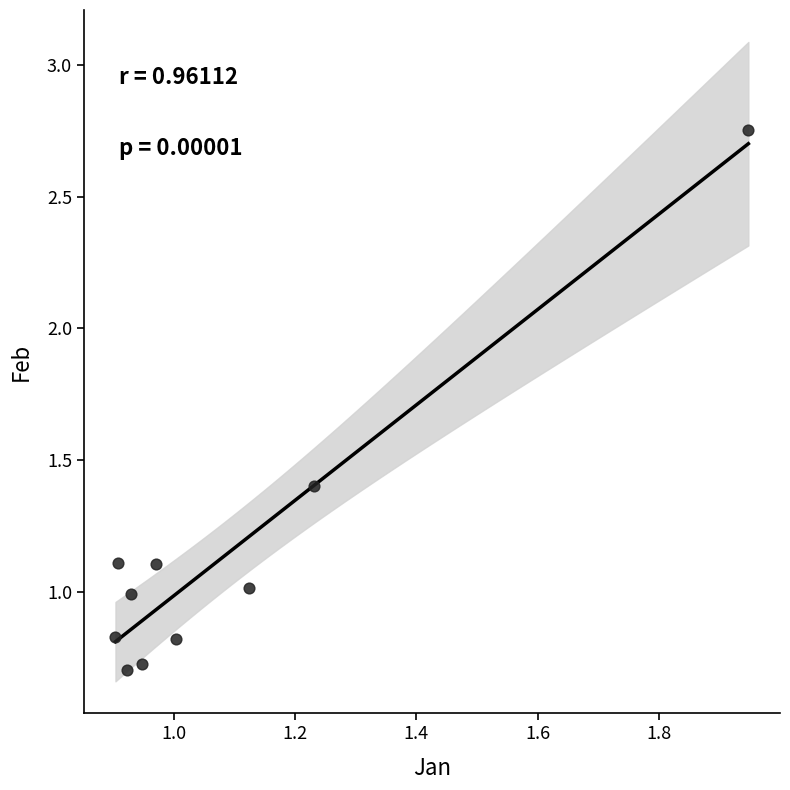

What is the range of Y values (max minus min)?

2.0